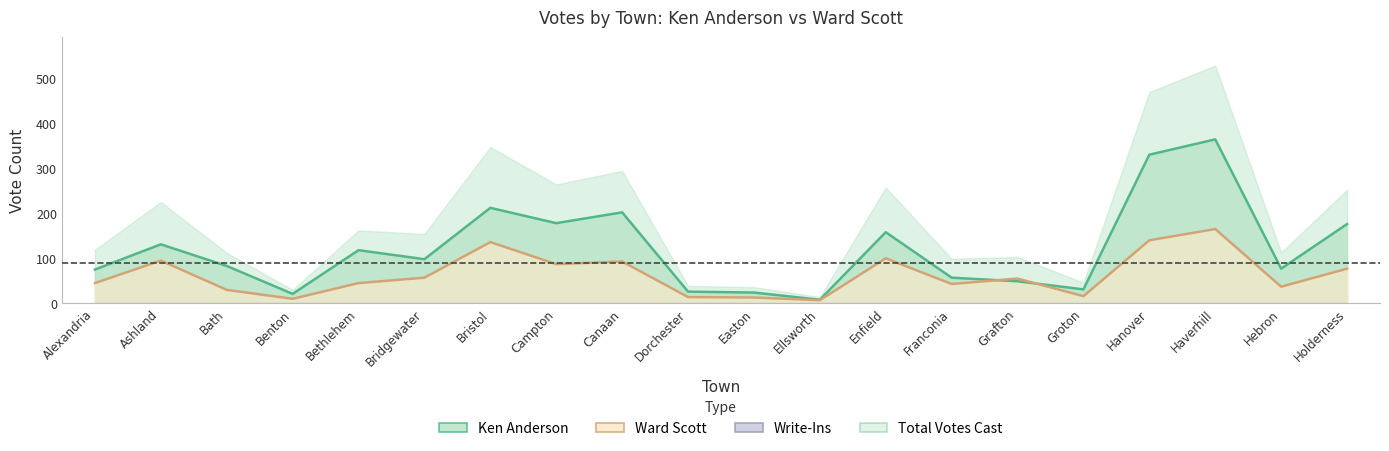

How many values in the Ward Scott series exceed 54?

9